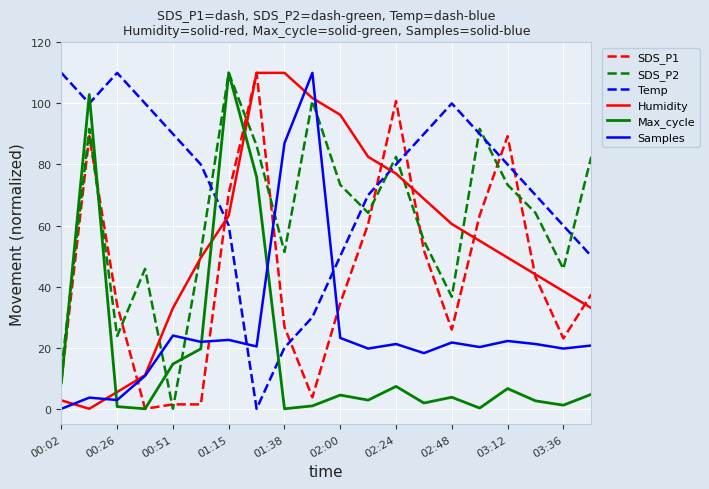

After their last crossing, which series has the higher values: SDS_P1 or Temp?

Temp